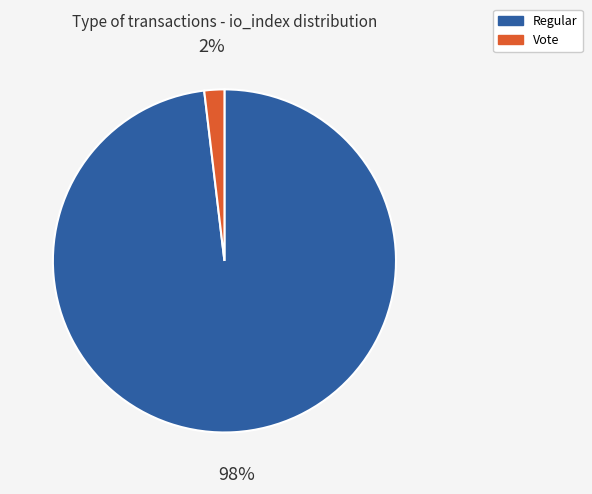

How many segments does this pie chart have?

2